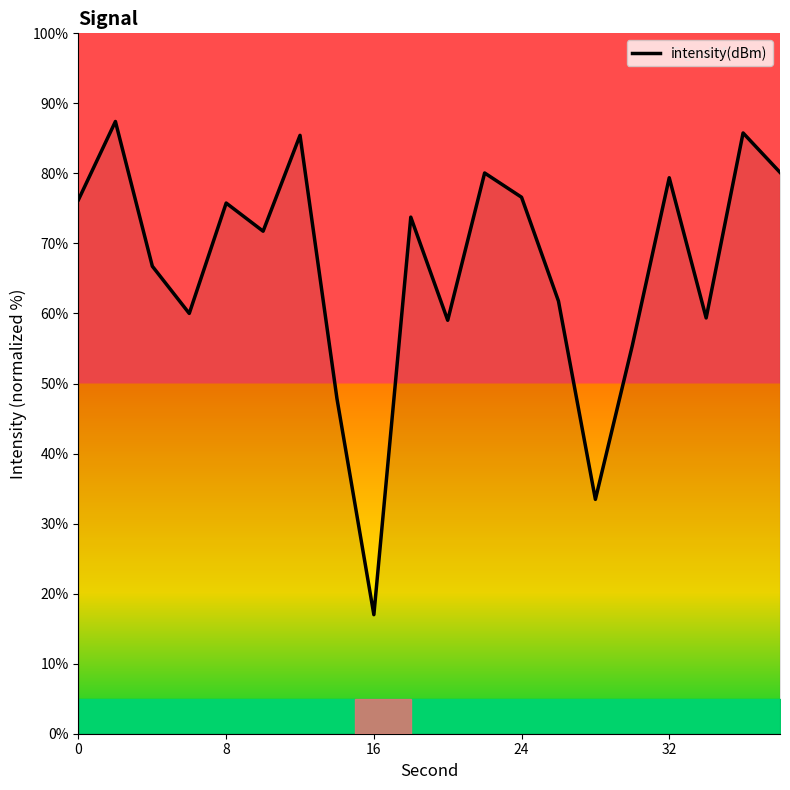

What is the greatest value displayed?

87.4